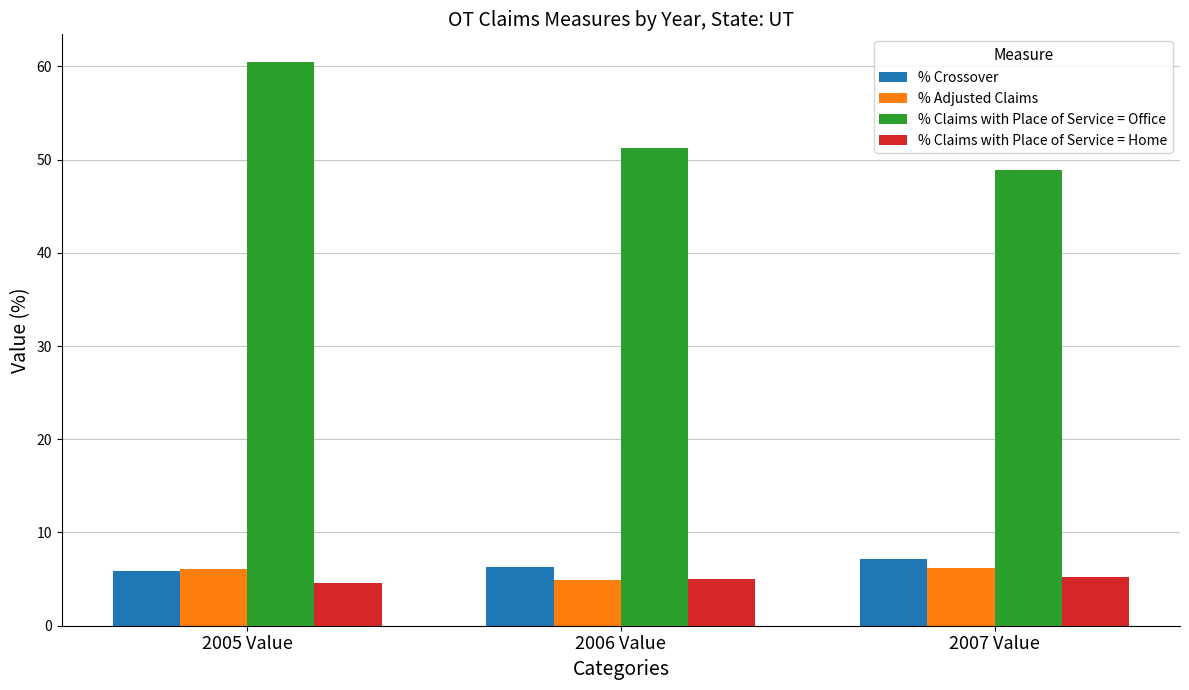

How many bars are there in total?

12